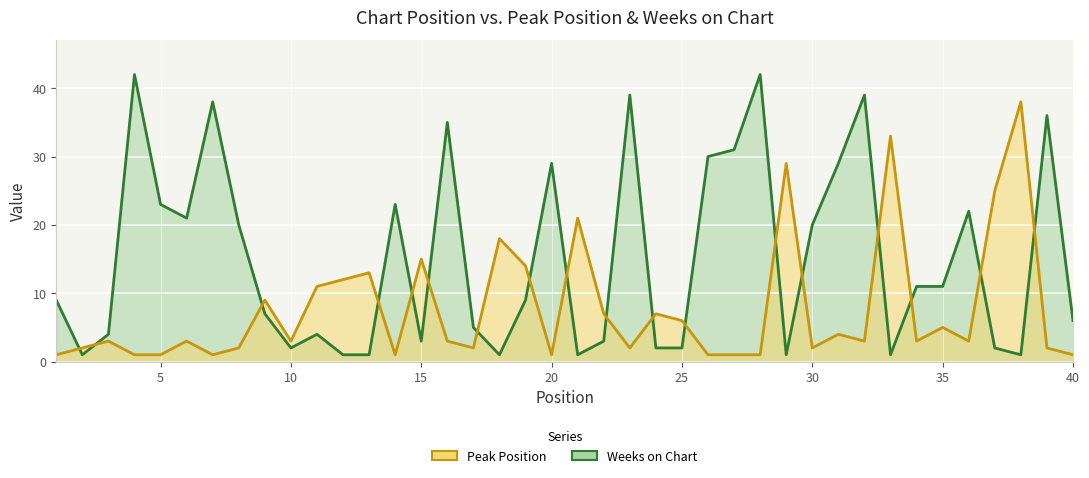

What is the difference between the maximum and second lowest values in the Peak Position series?

37